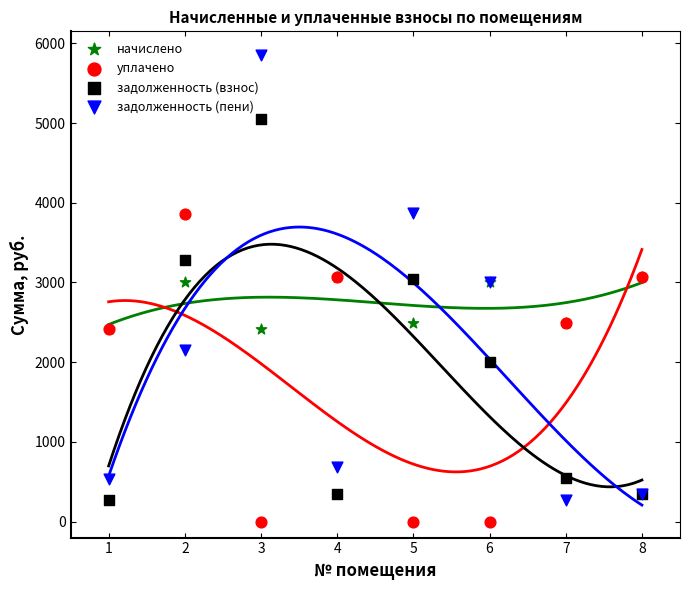

Which series contains the highest Y value?

задолженность (пени)